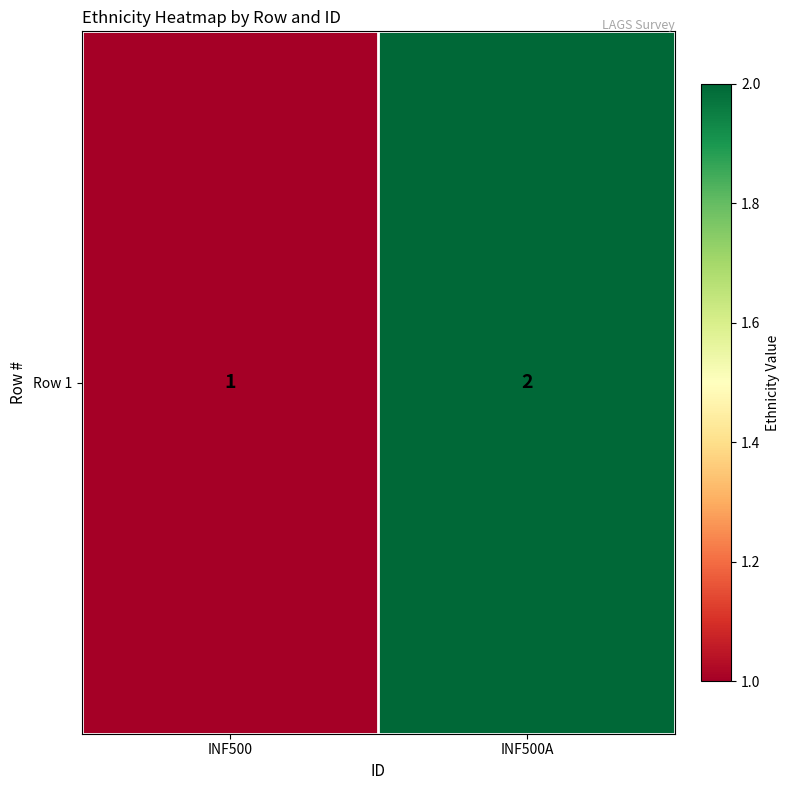

At which category does the chart reach its peak across all series?

INF500A